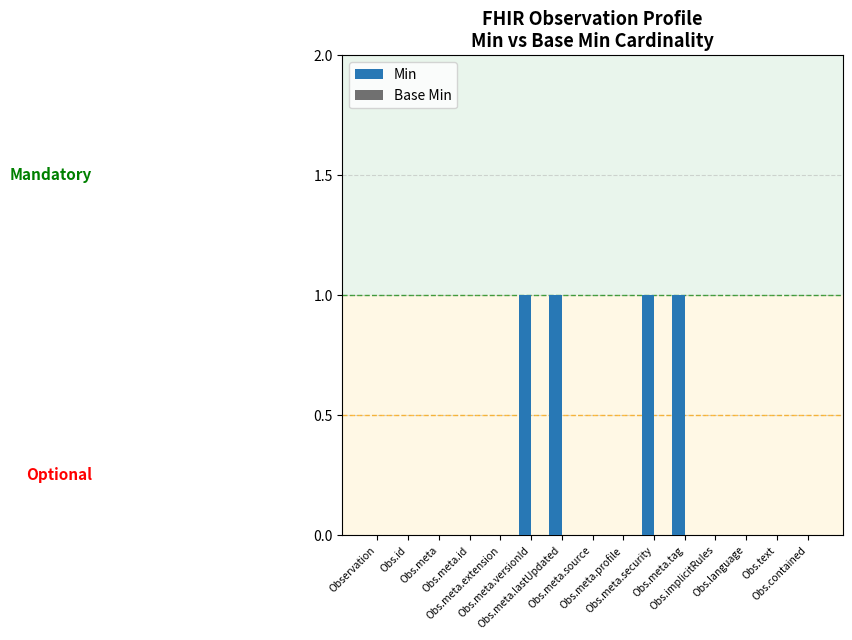

What is the sum of all values?

4